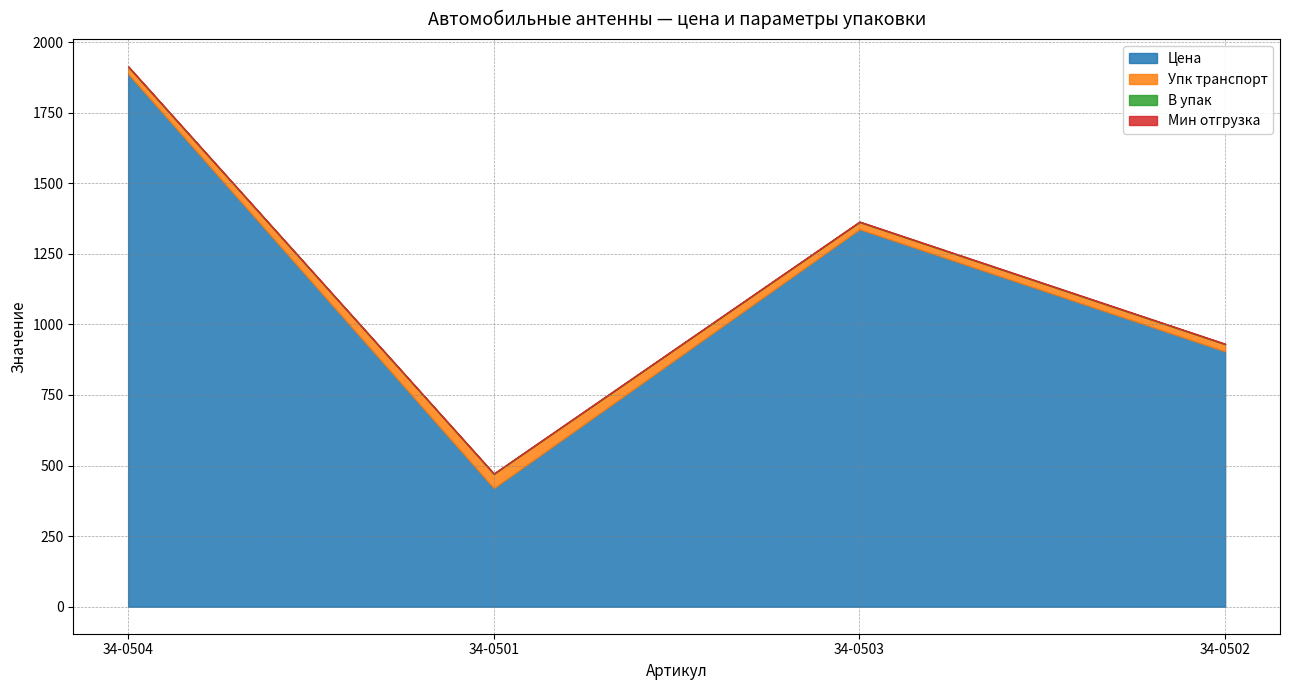

How many series are shown in this chart?

4